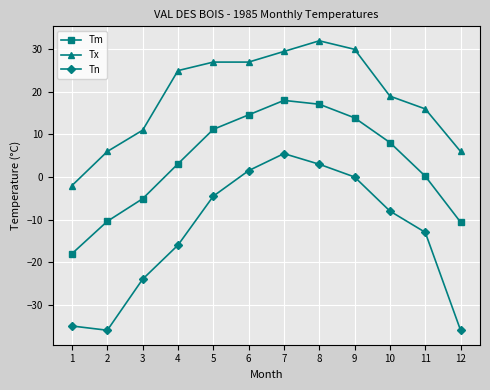

How many interior local peaks does the Tm series have?

1